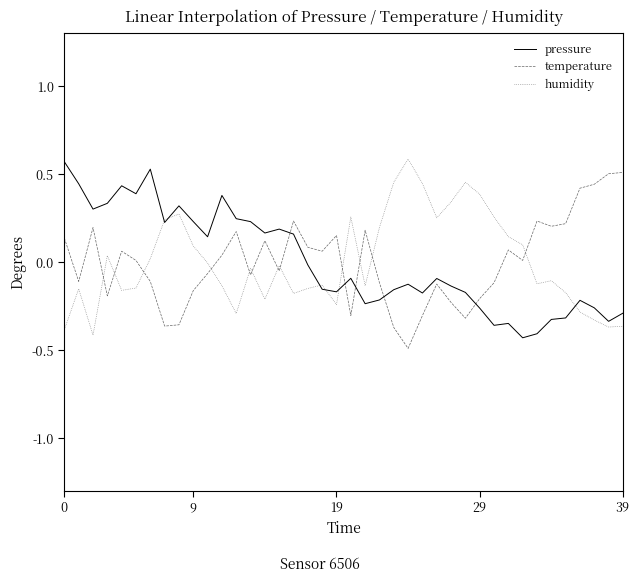

True or false: temperature and pressure cross at least once.

True